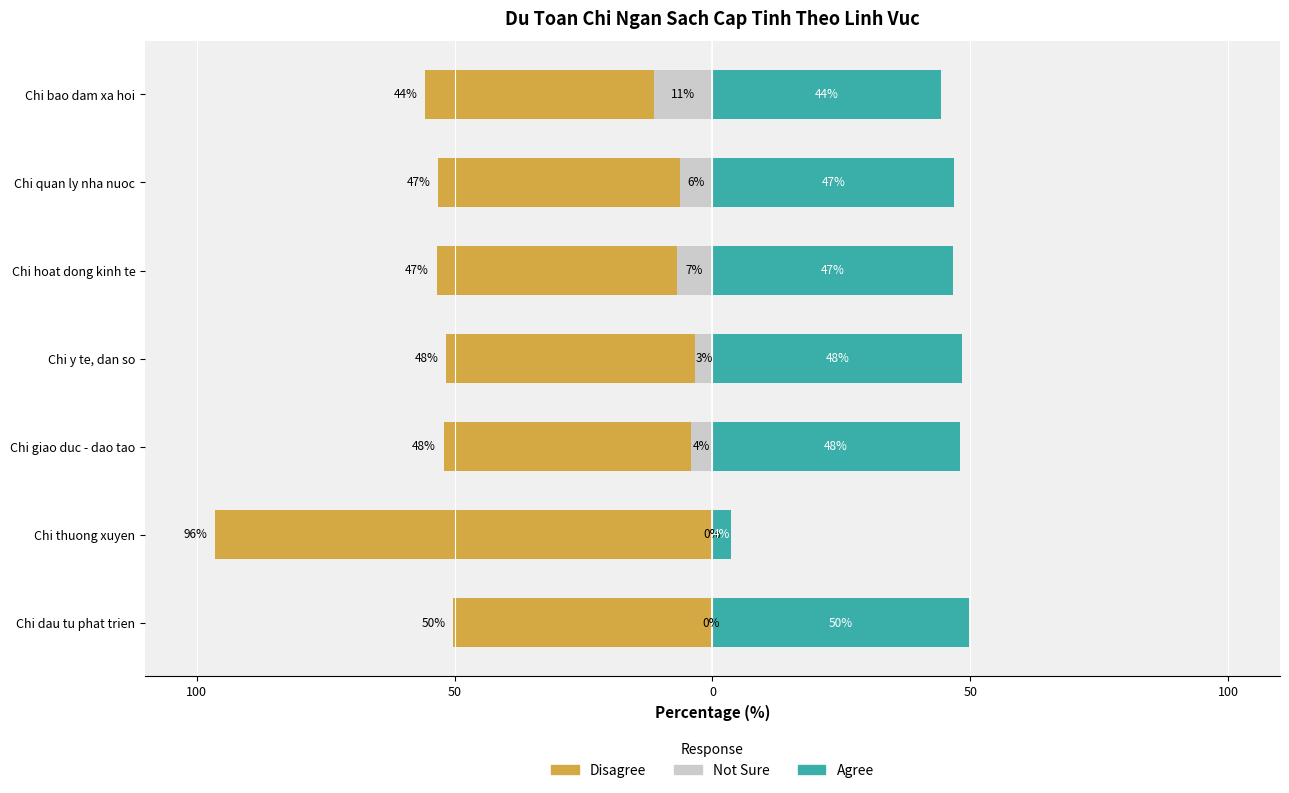

How many values in the Disagree series are below -53?

4